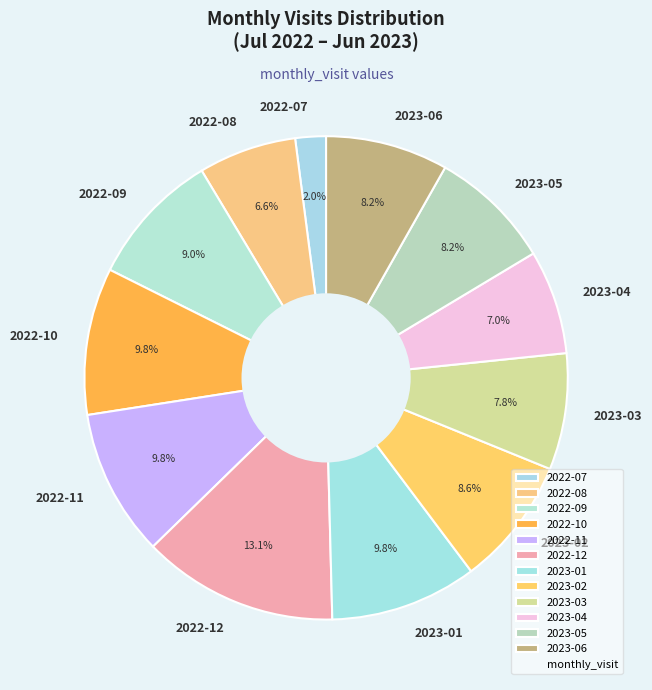

What percentage is the 2022-07 slice, to the nearest percent?

2%